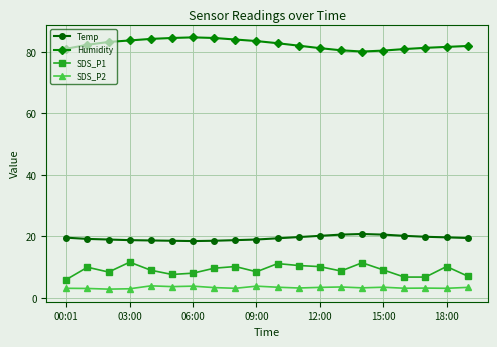

What is the value of the Humidity point at the 11th from the left?

82.8